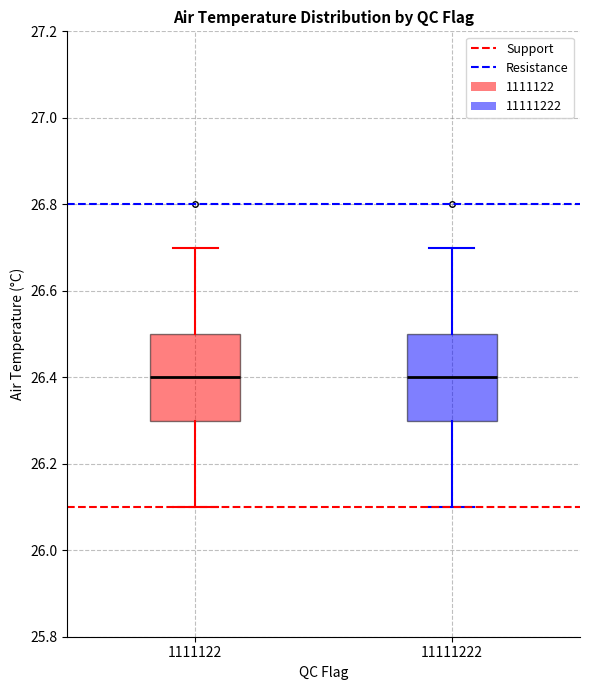

Reading left to right, transcribe this box plot: for each box, give where its median line is, the range the box spans, and where its two whiskers end, as read against the y-axis. The values are not printed on the chart, so give them approximately, as read against the axis.

1111122: median 26.4, box 26.3 to 26.5, whiskers 26.1 to 26.7
11111222: median 26.4, box 26.3 to 26.5, whiskers 26.1 to 26.7